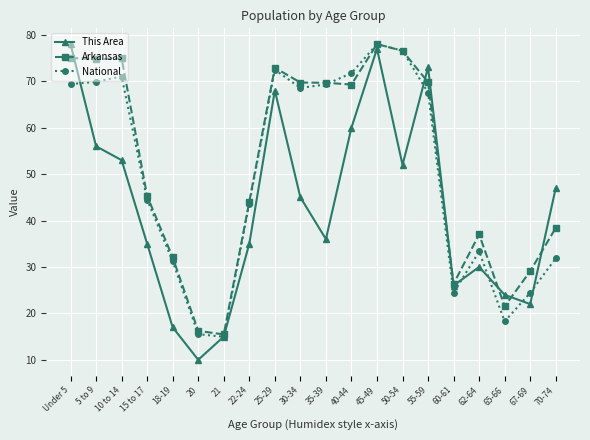

Count the number of data series in this chart.

3